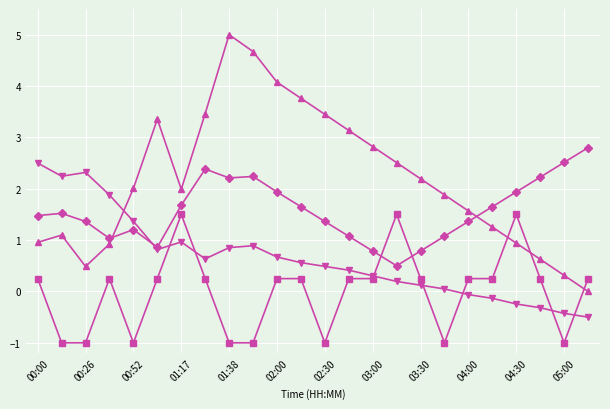

What is the greatest value displayed?

5.0